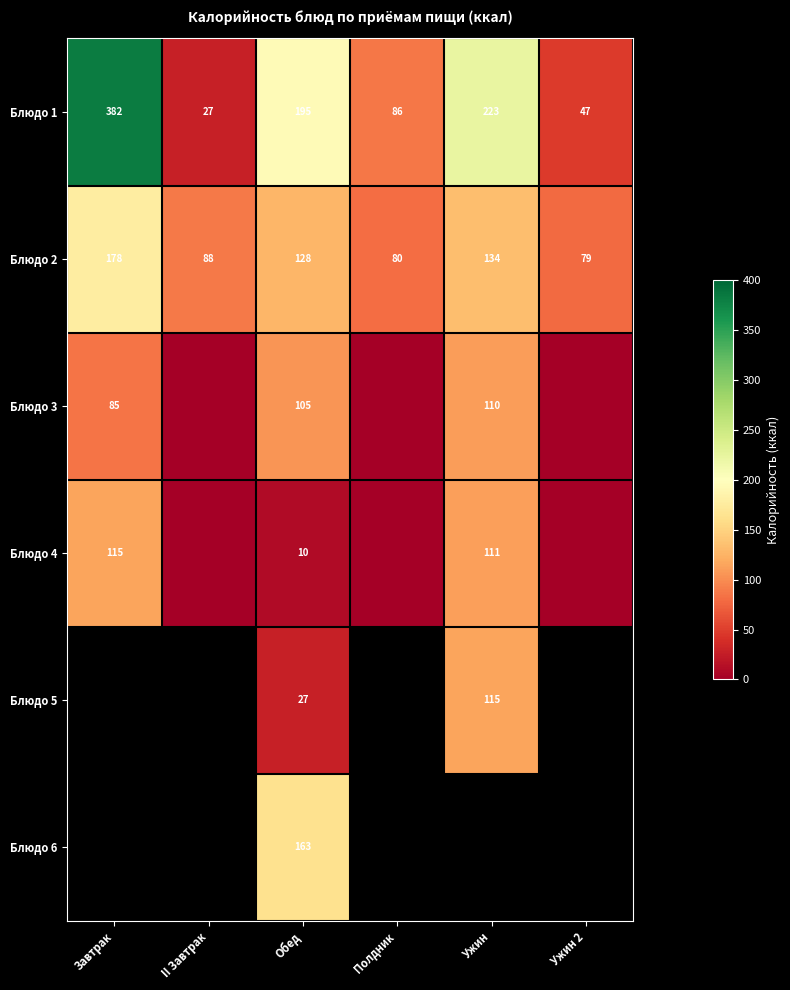

Is it true that Блюдо 2 equals 53.4 at Полдник?

False